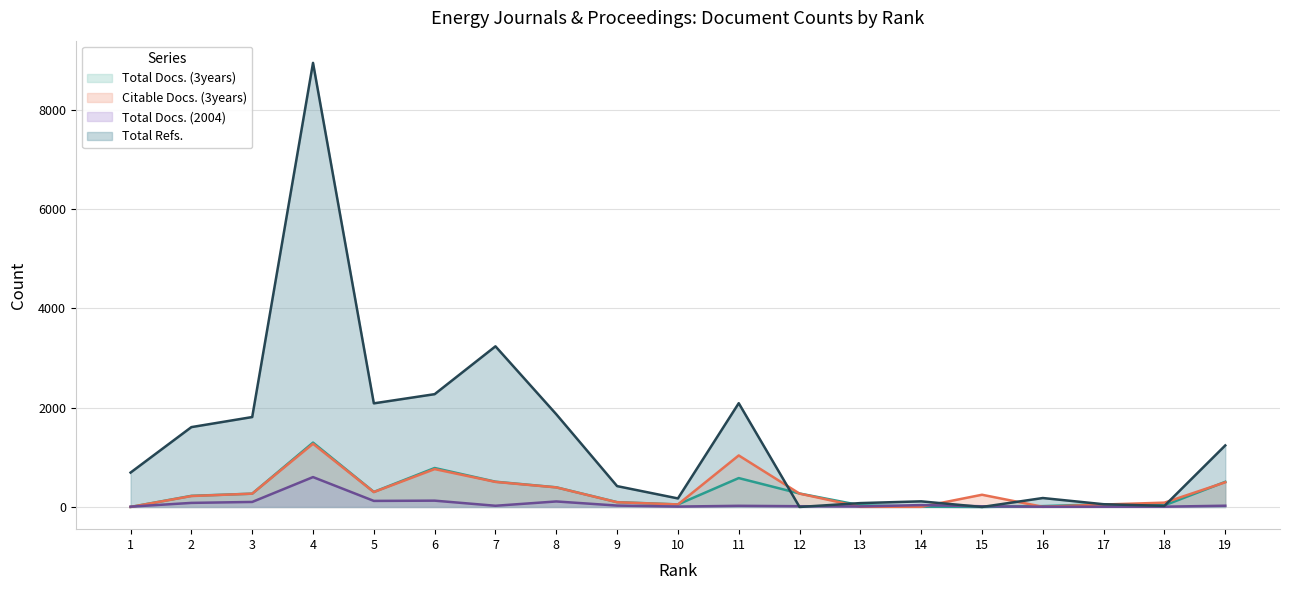

Does the chart display data point markers on the line(s)?

No